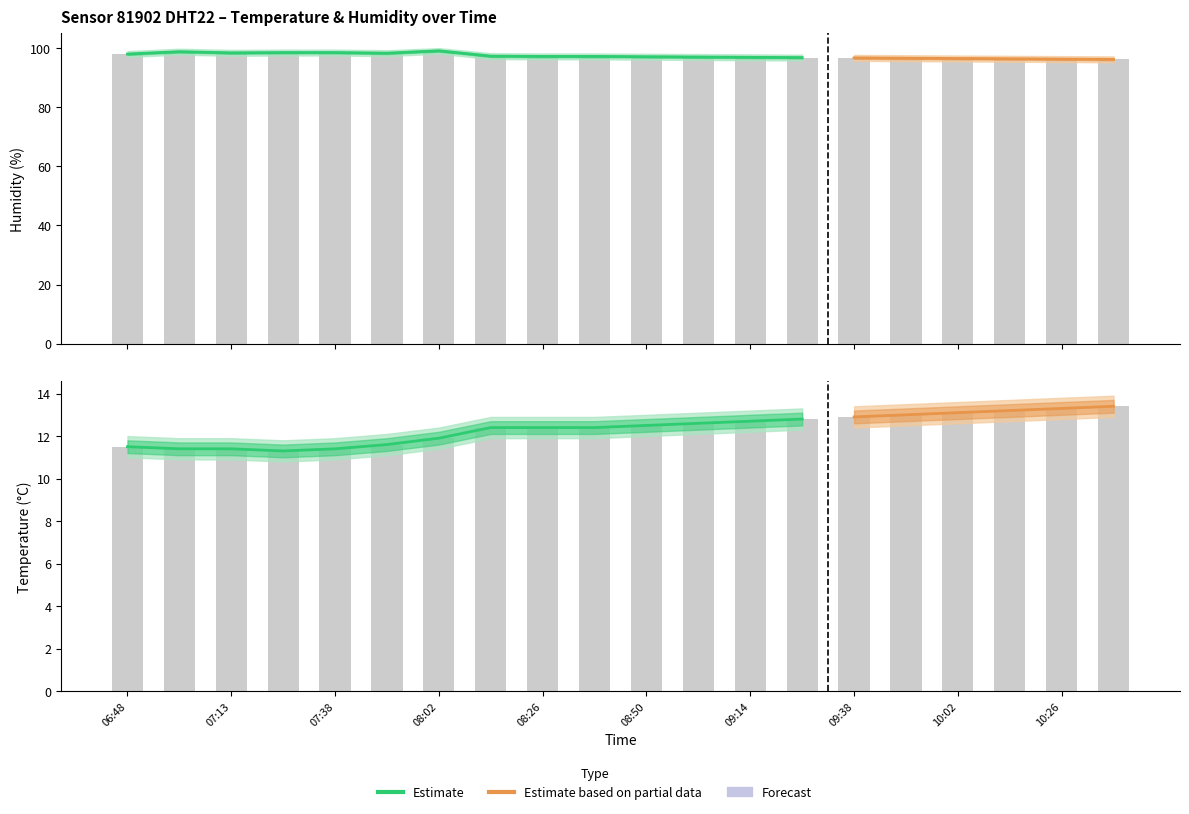

Is it true that temperature_upper equals 23.5 at 10:02?

False